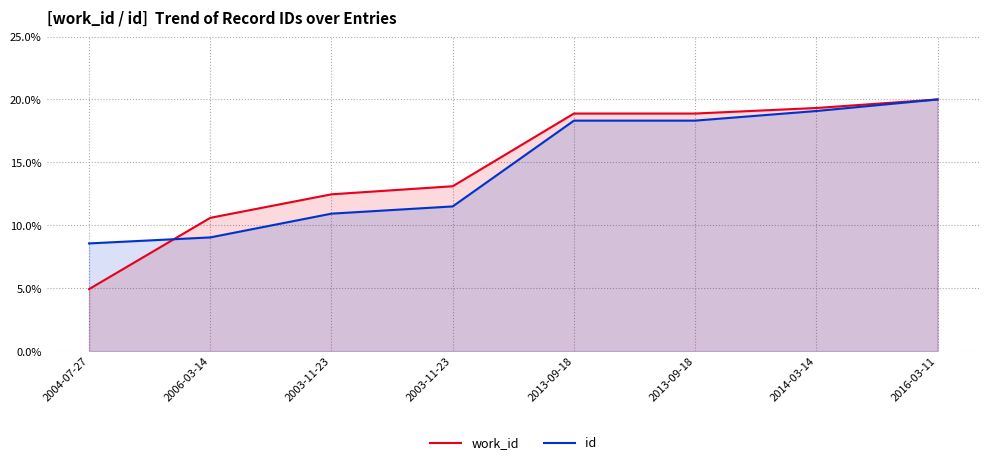

Between 2006-03-14 and 2003-11-23, which is larger?

2003-11-23